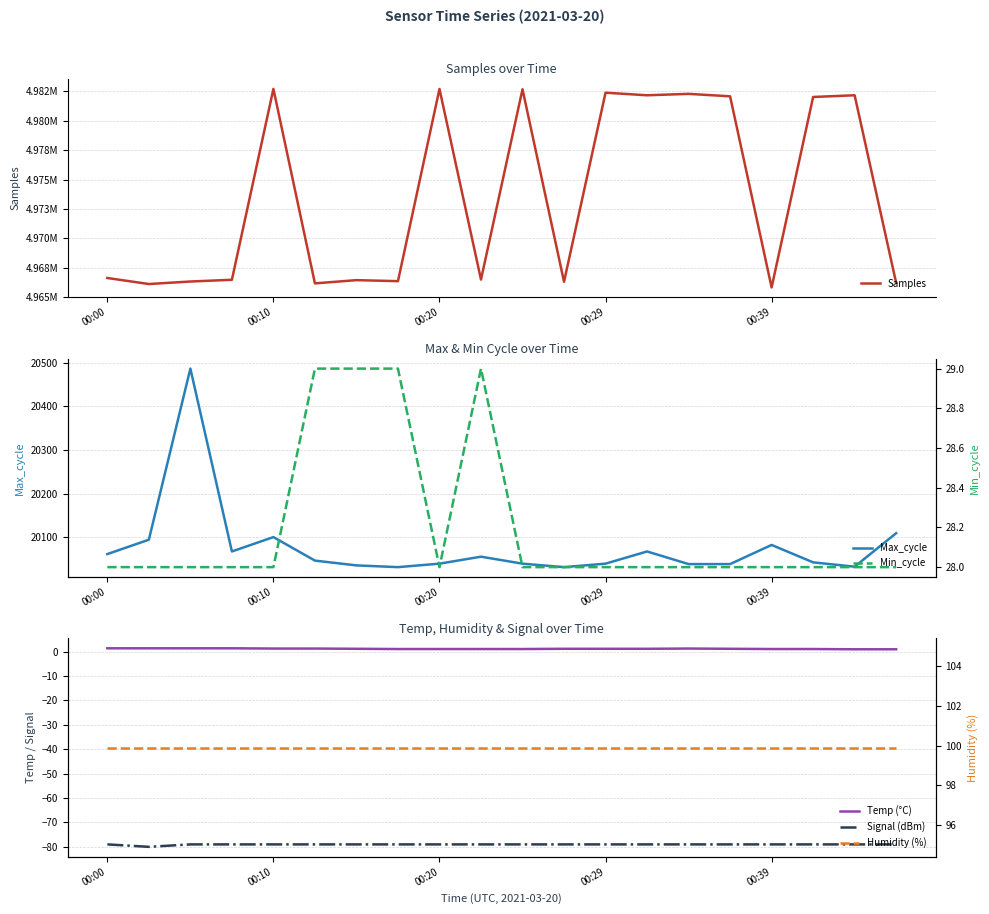

The value of Max_cycle at 00:20 is 20039. True or false?

True